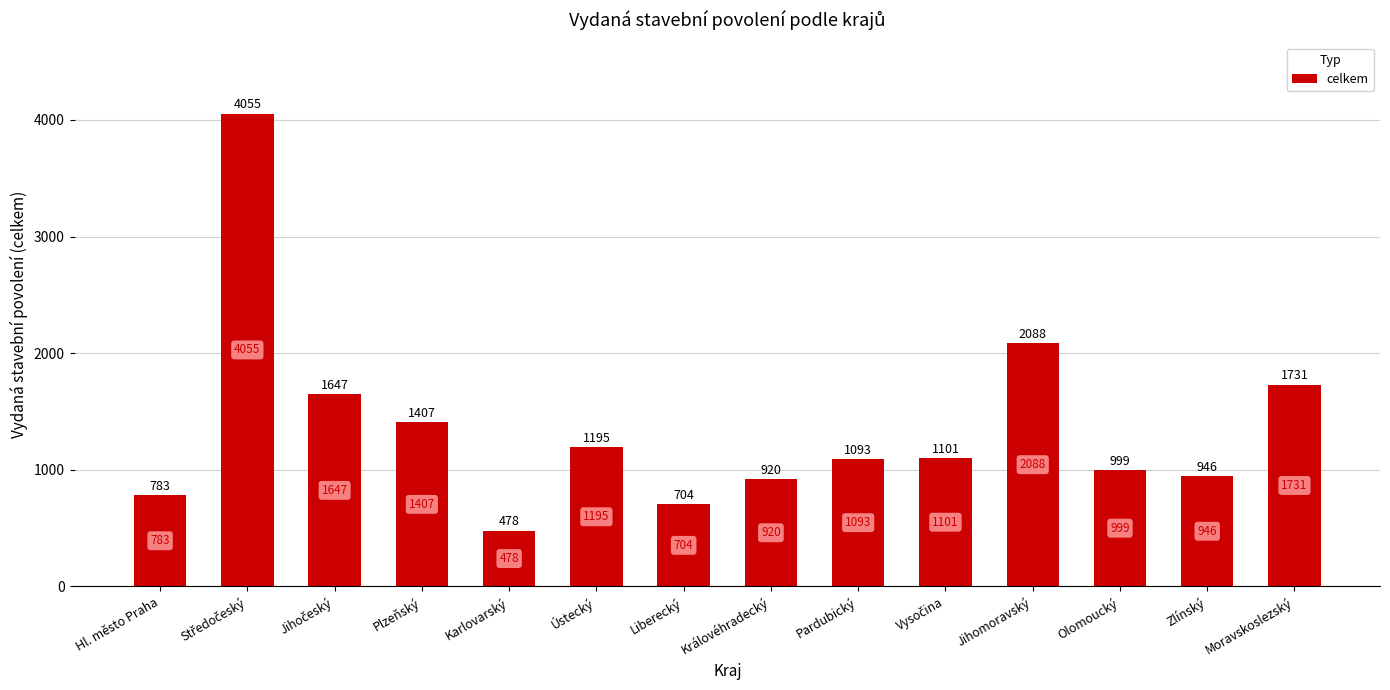

What is the smallest value displayed?

478